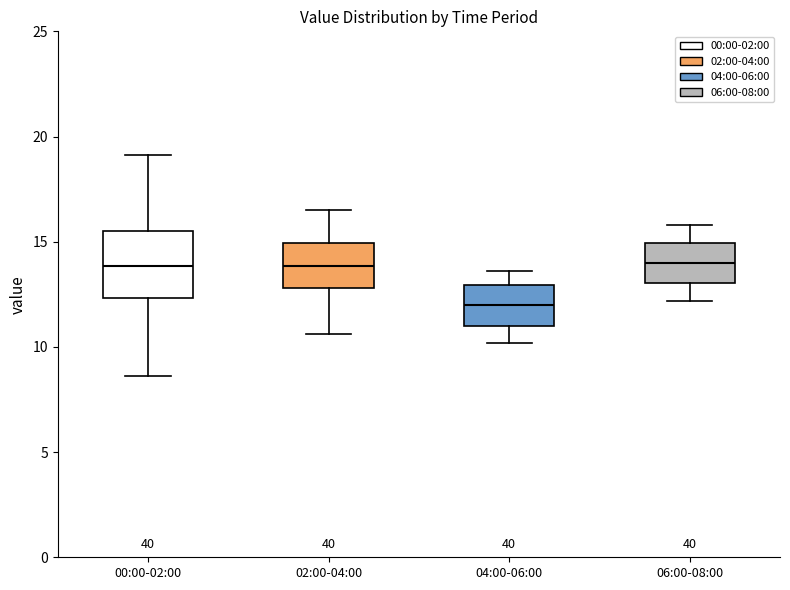

Which box has the lowest median line?

04:00-06:00